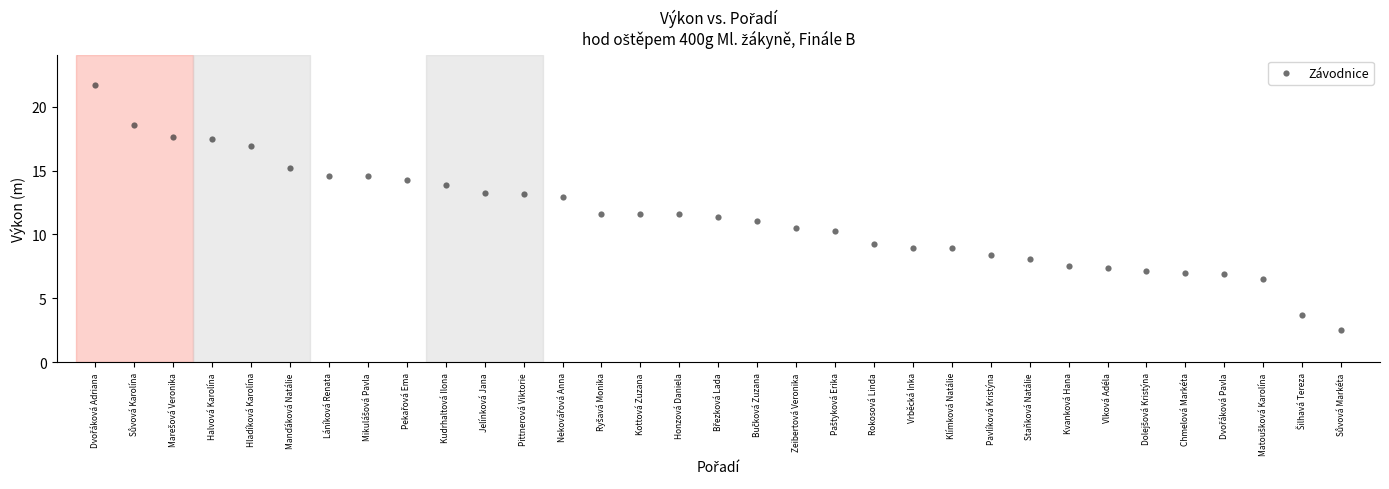

What is the range of Y values (max minus min)?

19.1